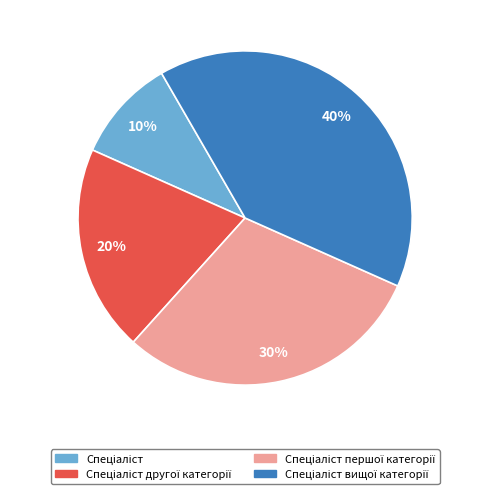

How many slices are in this pie chart?

4